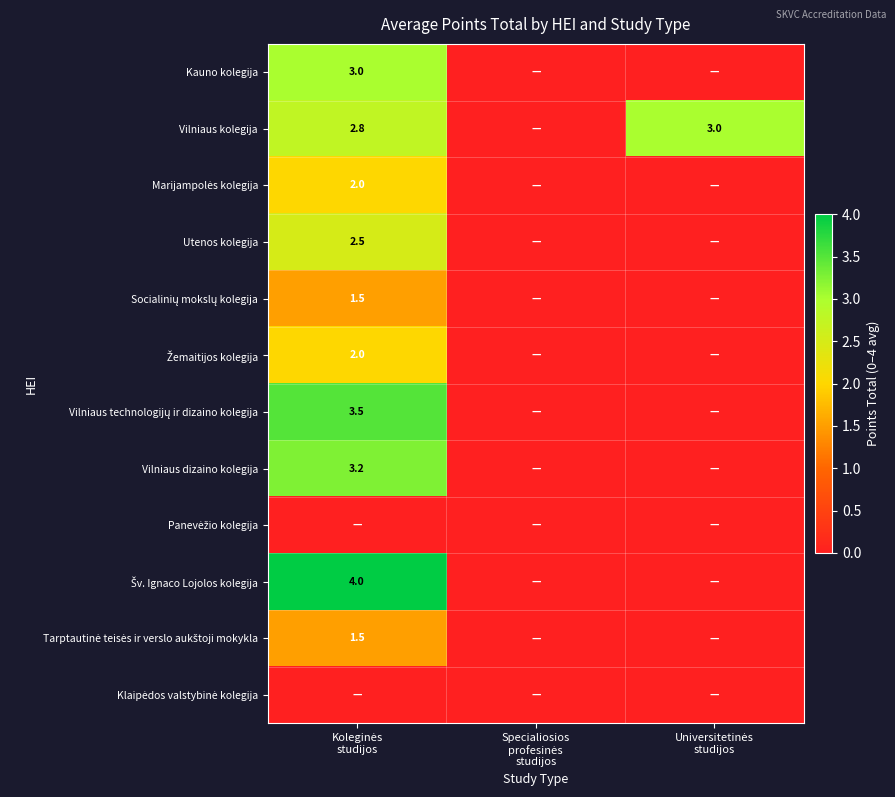

At how many categories does at least one series exceed 1?

2